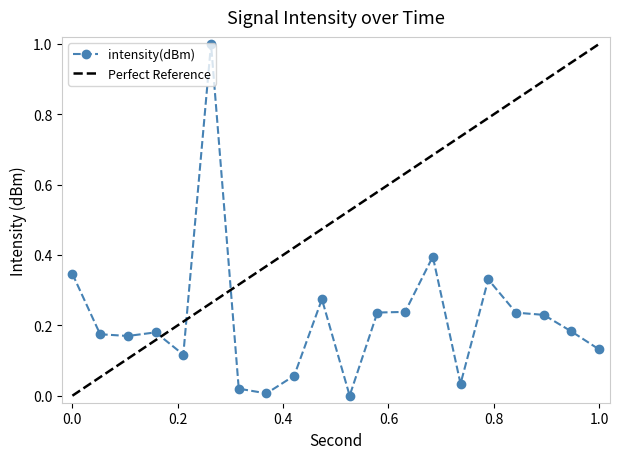

True or false: the data shows 0.7 at 20.

False